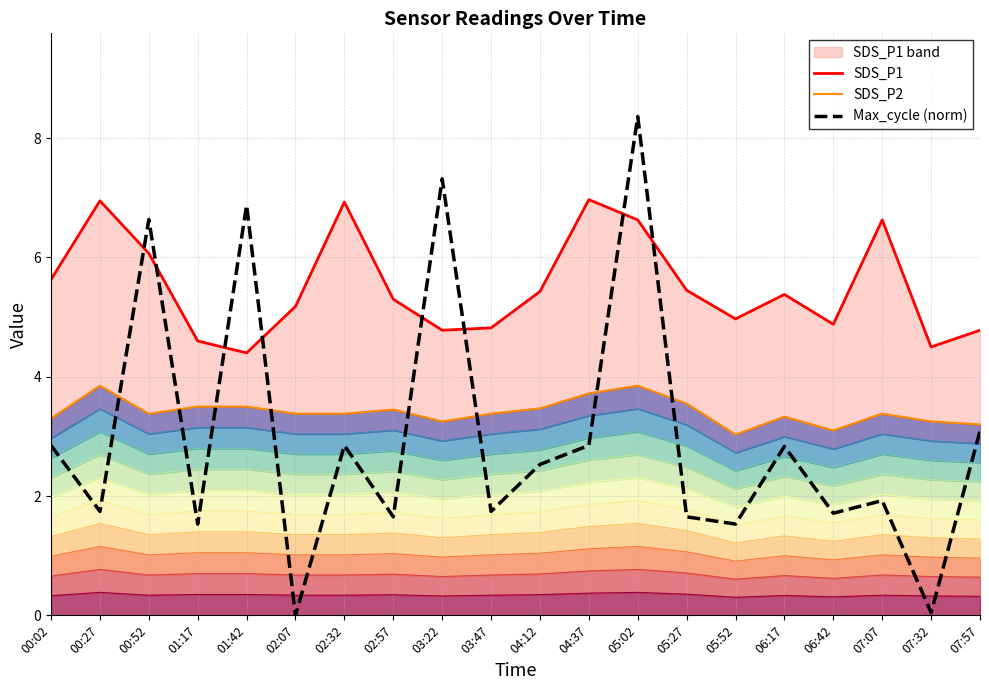

What is the value of the SDS_P1 point at the 19th from the left?

4.5